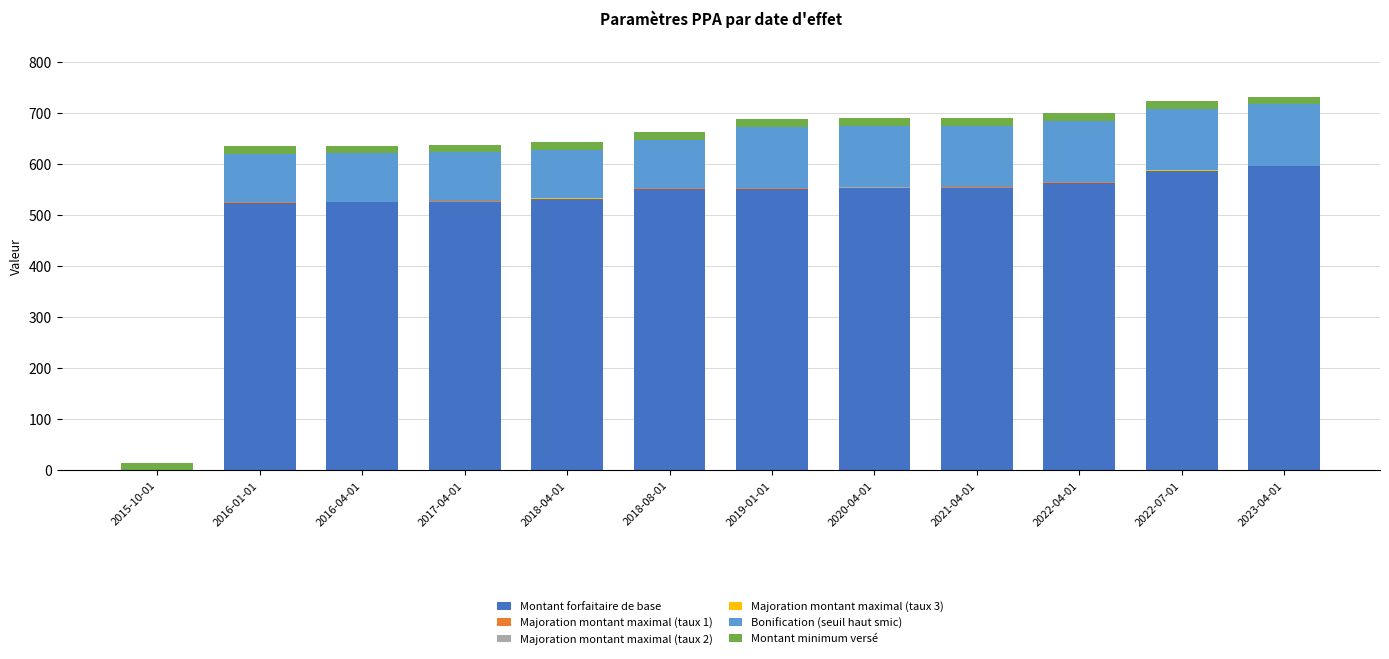

Between 2019-01-01 and 2021-04-01, which is larger?

2021-04-01